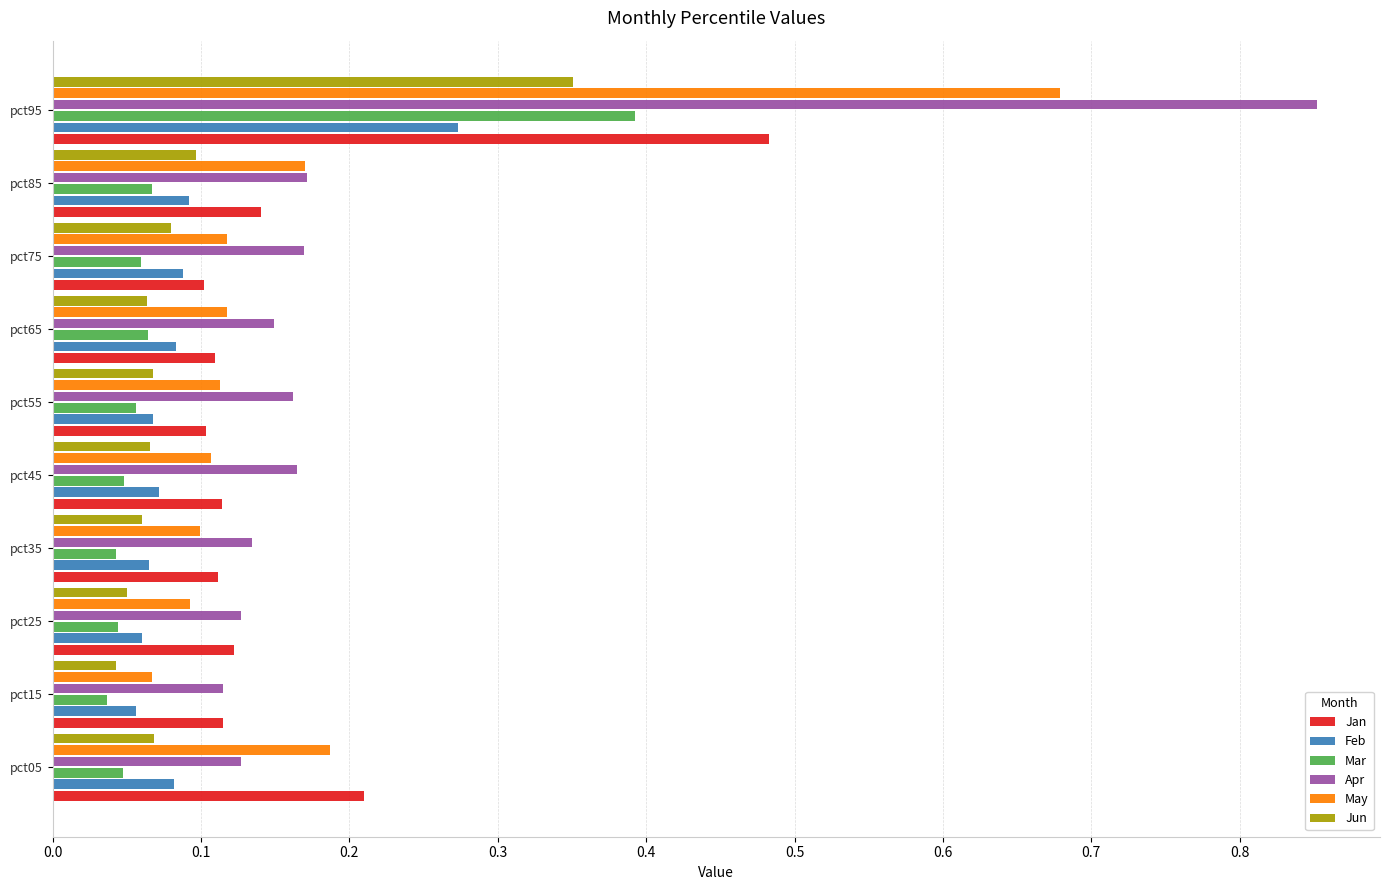

The value of May at pct75 is 0.1. True or false?

True